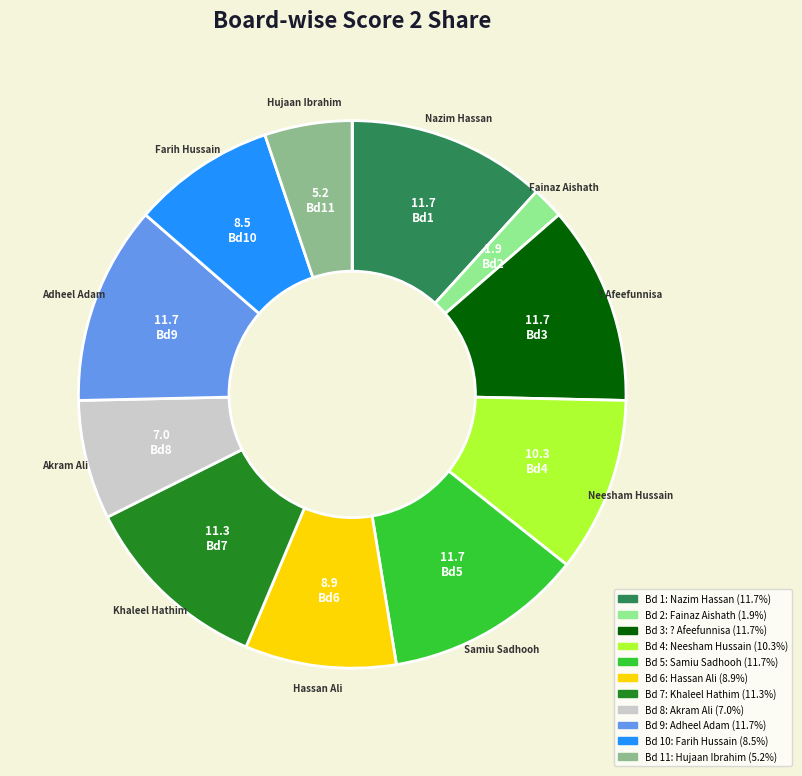

To the nearest percent, what is the difference between the largest and smallest slice percentages?

12%